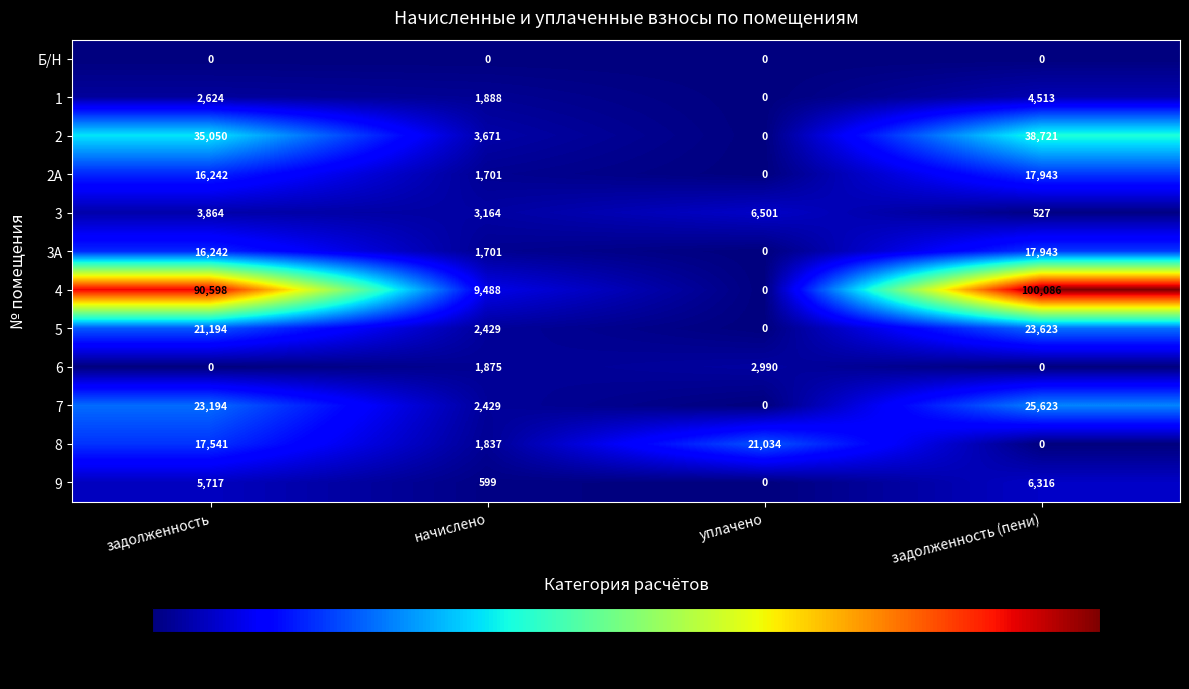

Which series has the widest spread of values?

4